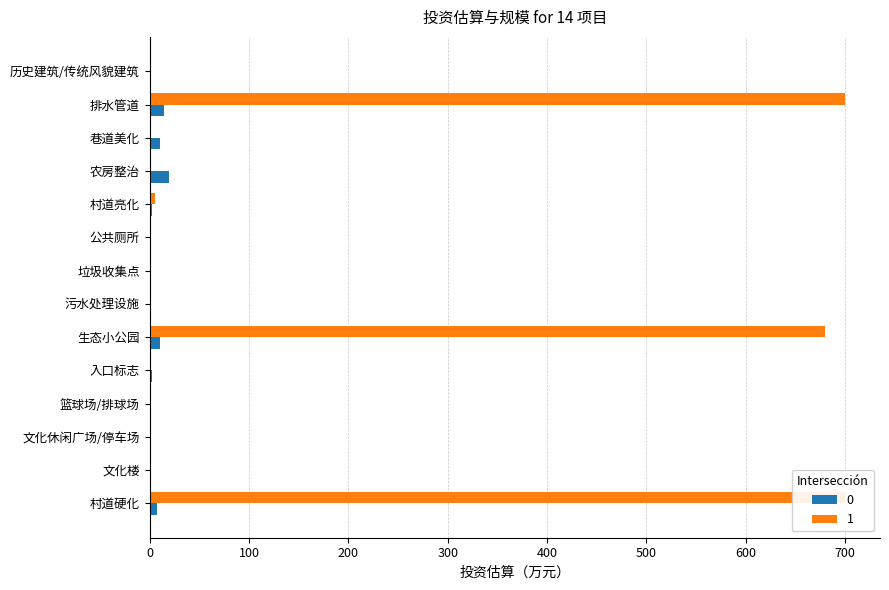

True or false: 0 has a value of 3.4 at 入口标志.

False